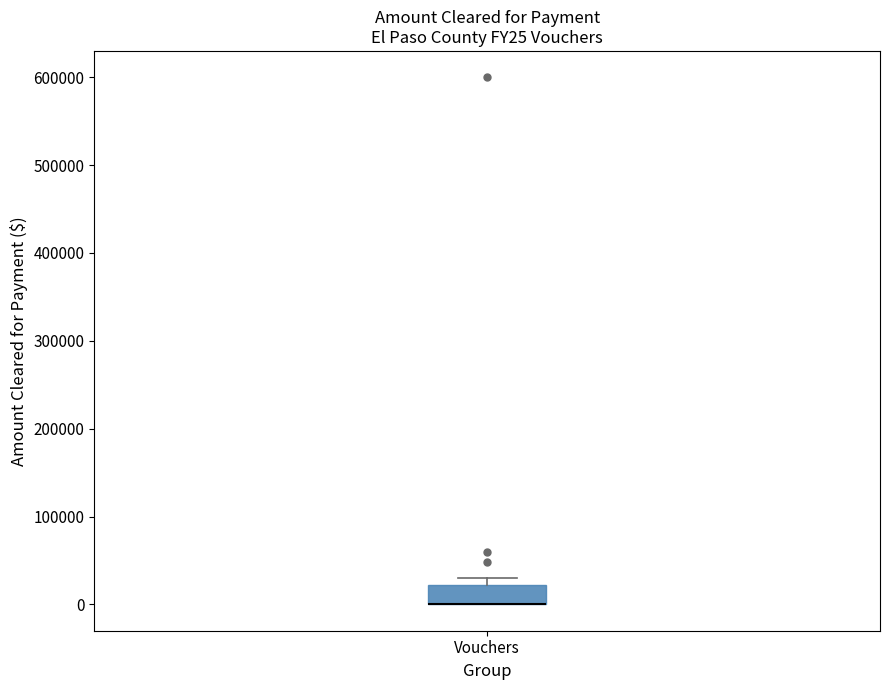

Where is the upper edge of the box for Vouchers on the y-axis? The values are not printed on the chart, so give them approximately, as read against the axis.

20000